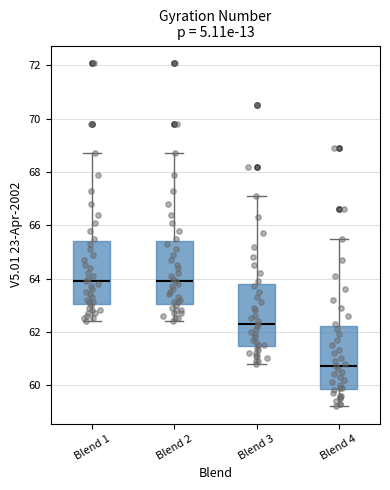

Reading left to right, transcribe this box plot: for each box, give where its median line is, the range the box spans, and where its two whiskers end, as read against the y-axis. The values are not printed on the chart, so give them approximately, as read against the axis.

Blend 1: median 64.0, box 63.0 to 65.4, whiskers 62.4 to 68.8
Blend 2: median 64.0, box 63.0 to 65.4, whiskers 62.4 to 68.8
Blend 3: median 62.4, box 61.4 to 63.8, whiskers 60.8 to 67.2
Blend 4: median 60.8, box 59.8 to 62.2, whiskers 59.2 to 65.6